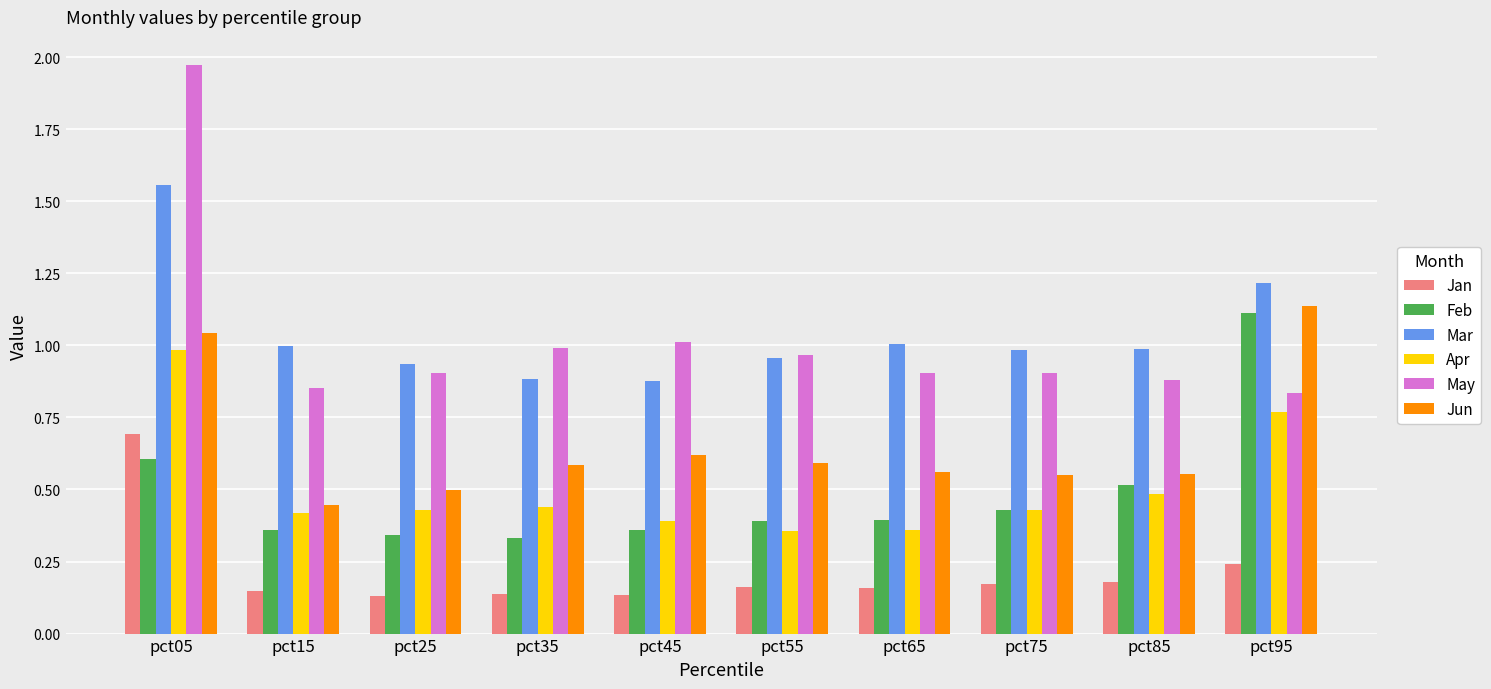

What is the spread (max minus min) of values at pct05?

1.4